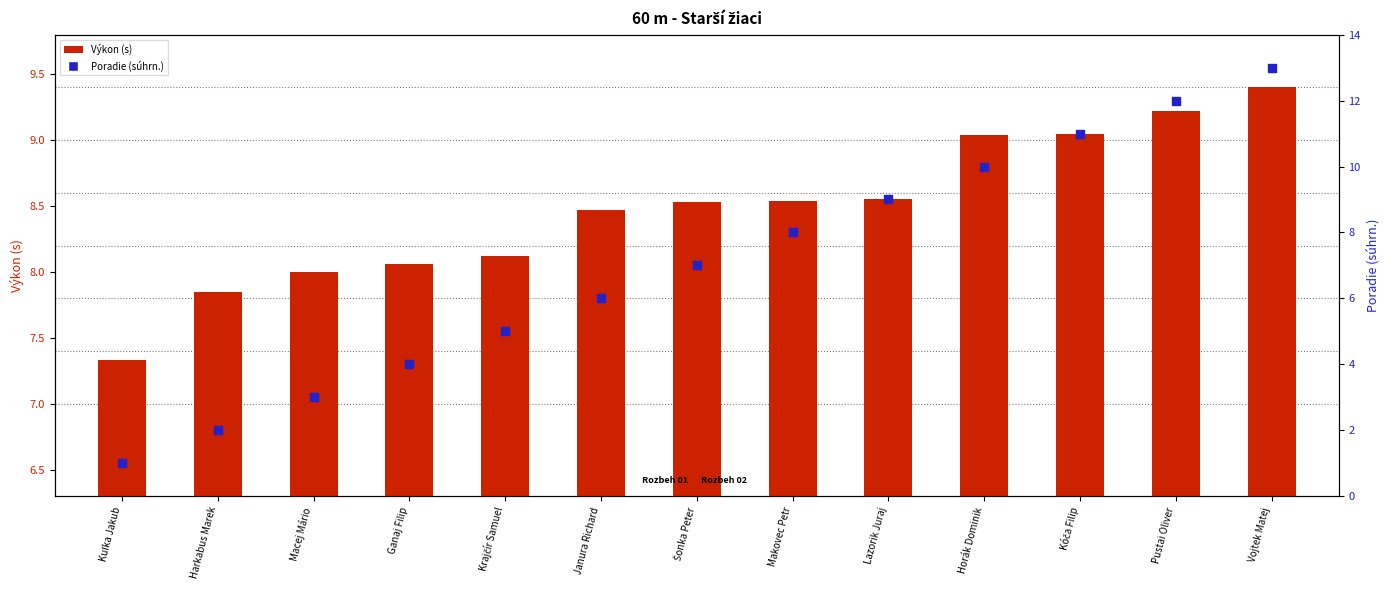

Which series reaches the maximum Y coordinate?

Poradie (súhrn.)